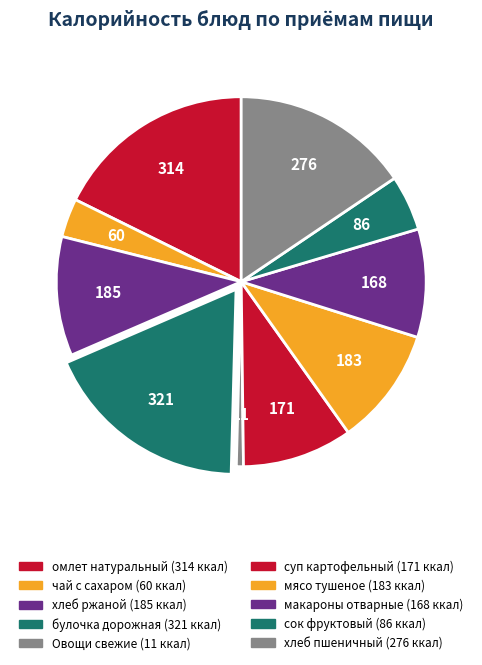

To the nearest percent, what portion does булочка дорожная represent?

18%